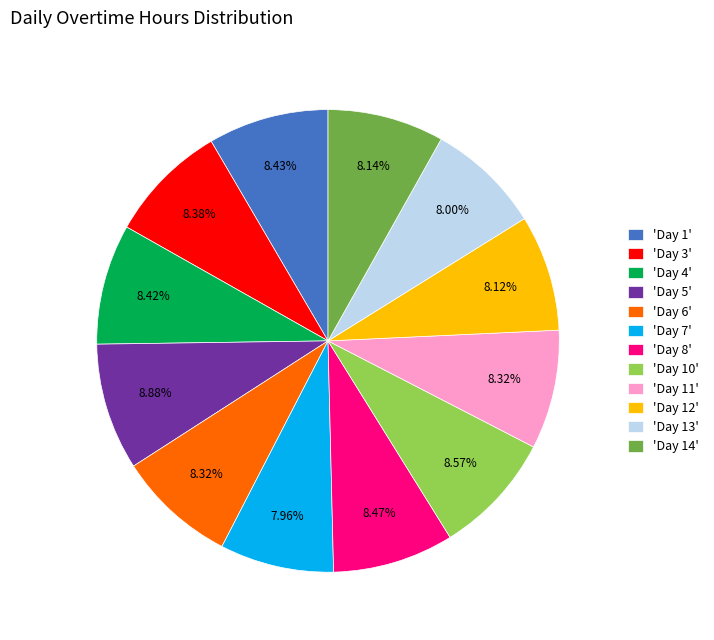

How many slices are in this pie chart?

12